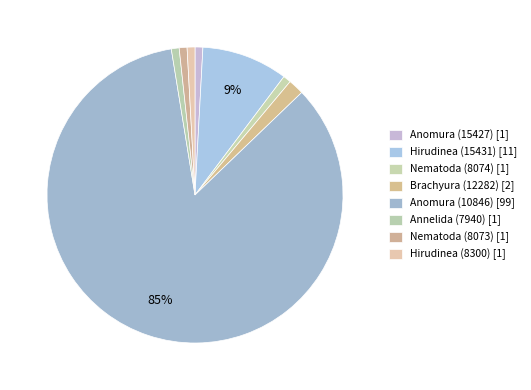

Do Nematoda (8074) and Hirudinea (8300) together represent more than half of the pie?

No